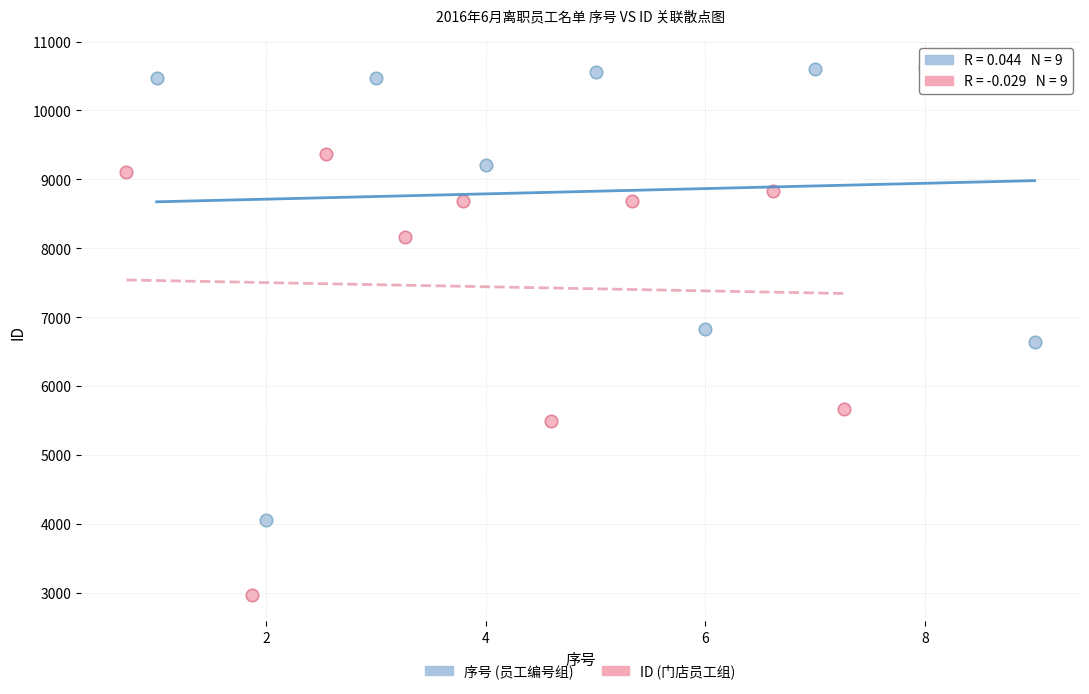

Which series reaches the minimum Y coordinate?

ID (门店员工组)